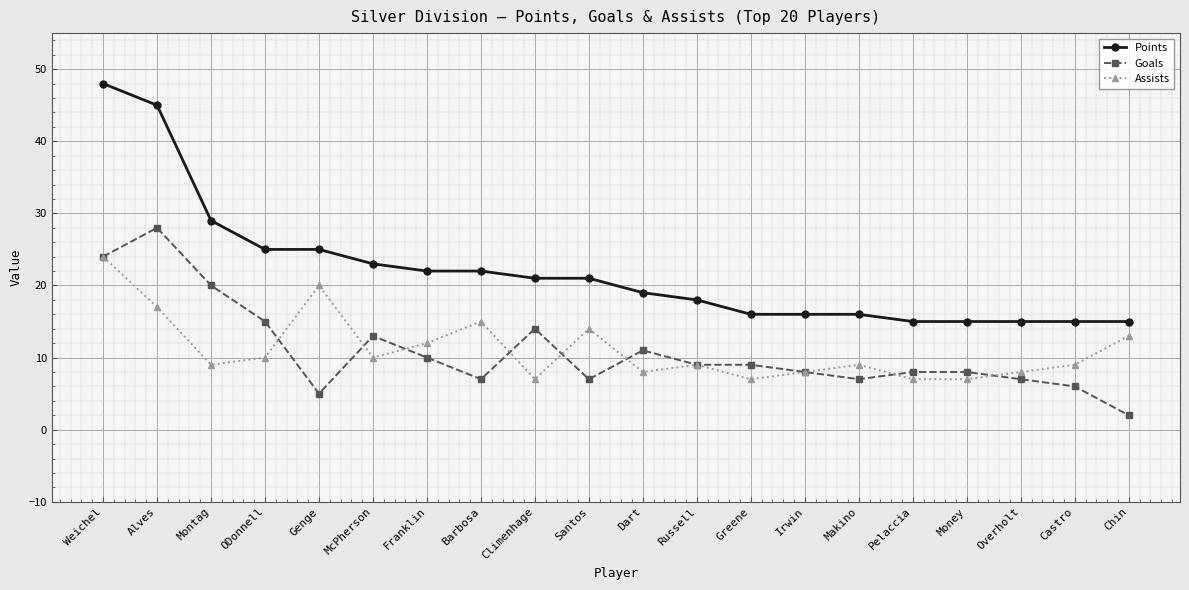

Read the Assists value at Chin.

13